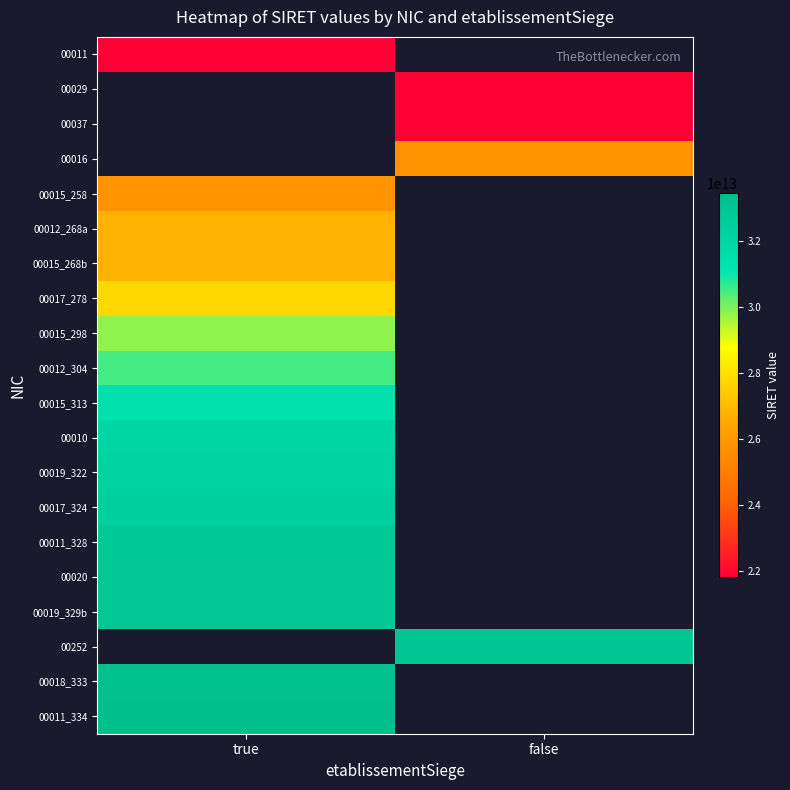

List the series in order of their overall mean, lowest first.

00011, 00029, 00037, 00016, 00015_258, 00012_268a, 00015_268b, 00017_278, 00015_298, 00012_304, 00015_313, 00010, 00019_322, 00017_324, 00011_328, 00020, 00019_329b, 00252, 00018_333, 00011_334